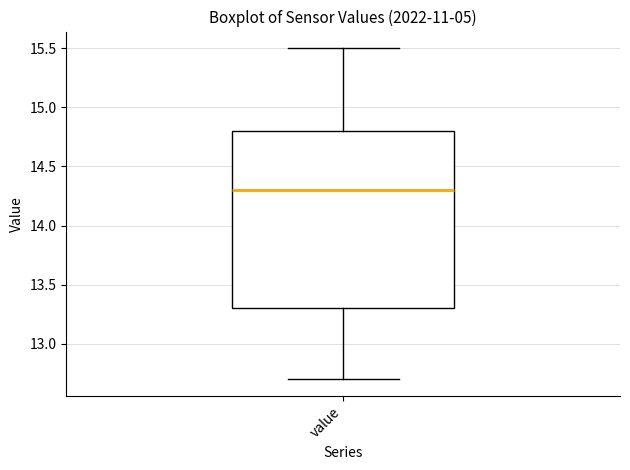

Transcribe this box plot: give where the median line is, the range the box spans, and where the two whiskers end, as read against the y-axis. The values are not printed on the chart, so give them approximately, as read against the axis.

median 14.3, box 13.3 to 14.8, whiskers 12.7 to 15.5